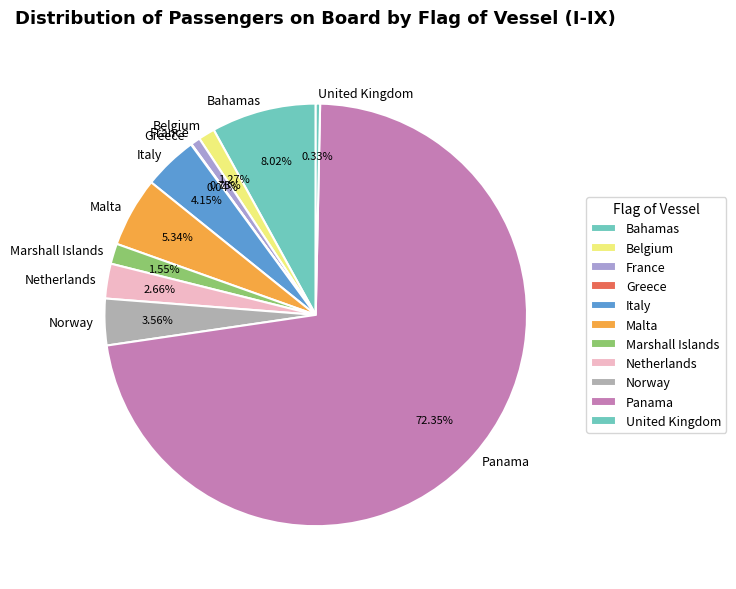

To the nearest percent, what is the average slice percentage?

9%